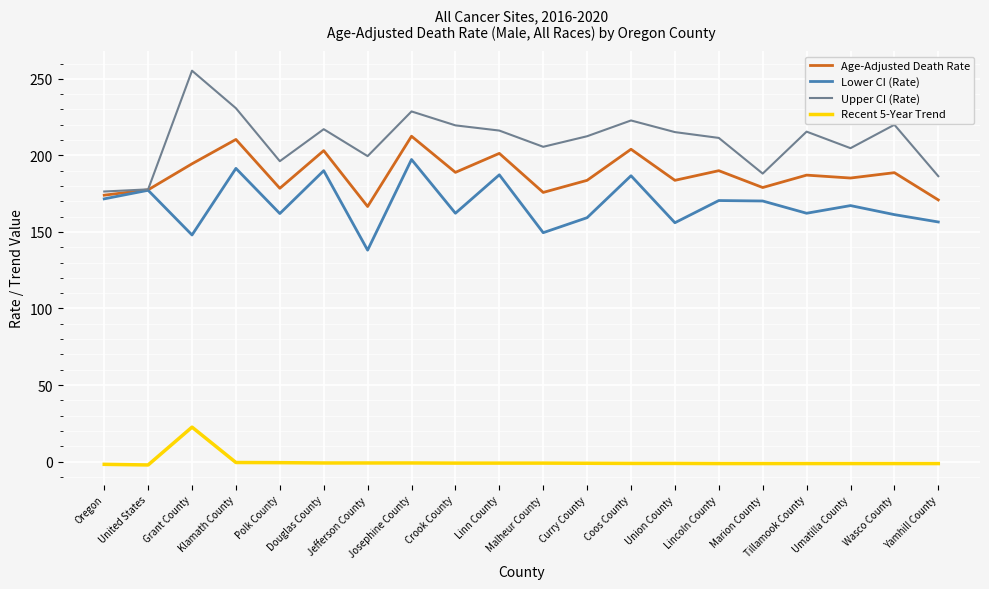

Count the number of data series in this chart.

4